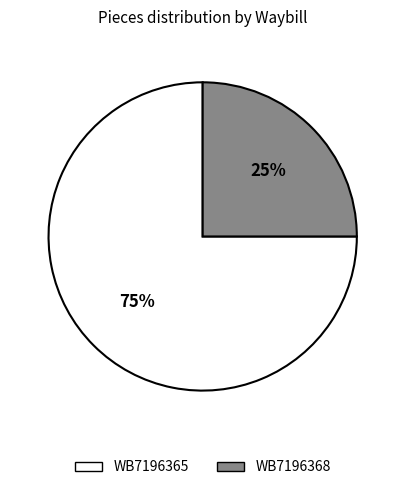

How many segments does this pie chart have?

2